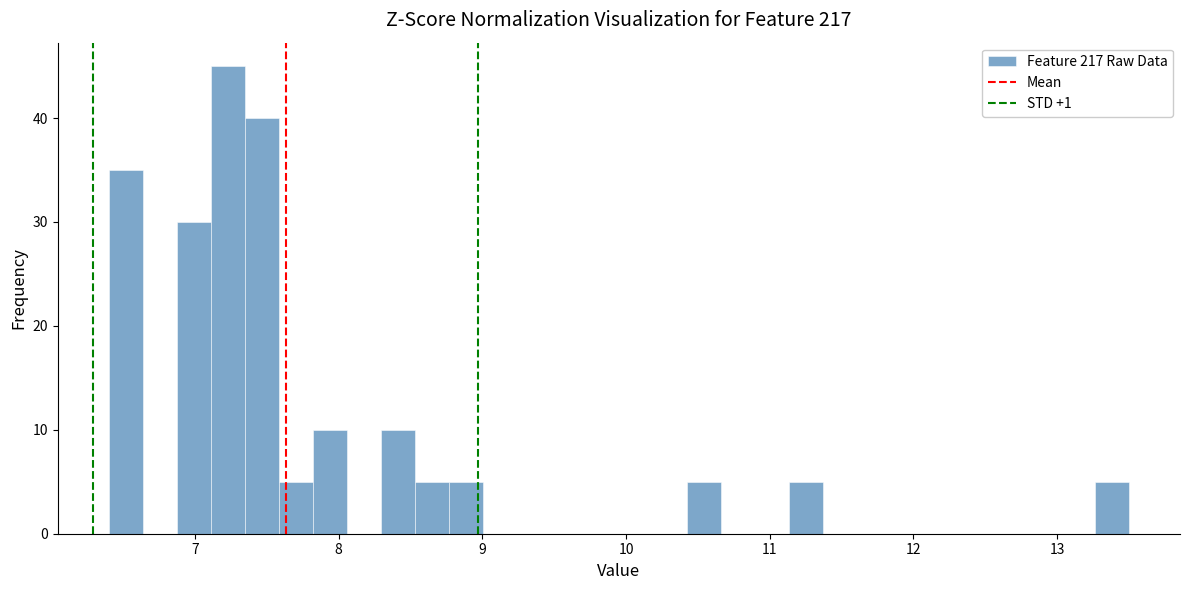

Around what value on the x-axis is the tallest bar? Give the approximate position of its centre, as read against the axis.

7.2